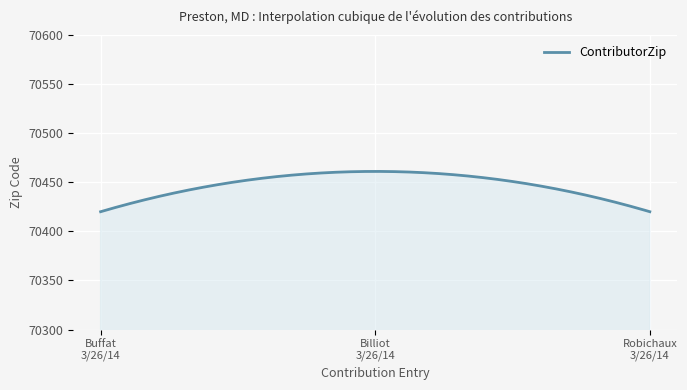

What is the minimum value shown in the chart?

70420.0